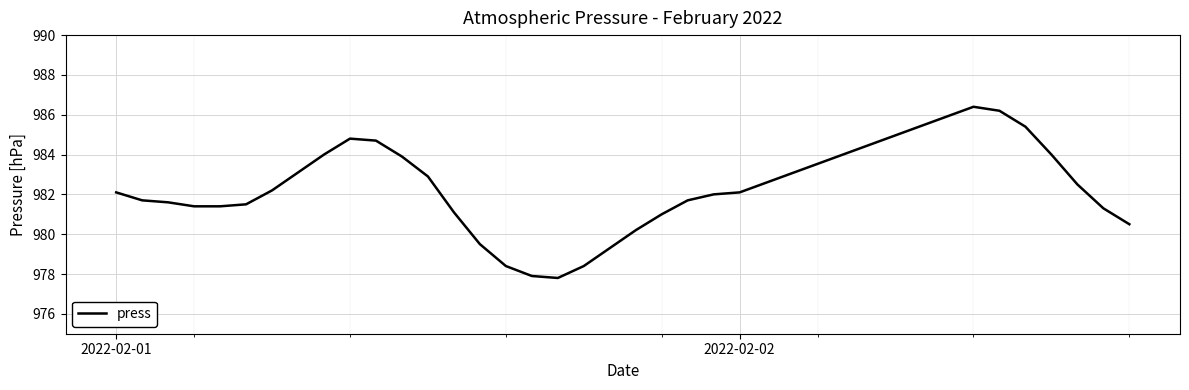

What is the difference between the maximum and minimum values?

8.6